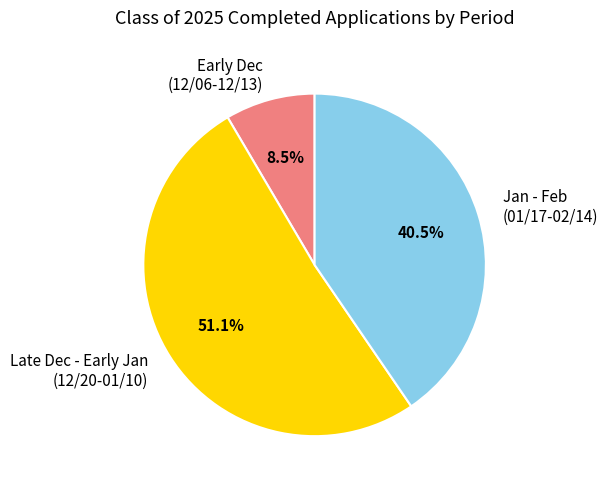

Rank the categories by value from highest to lowest.

Late Dec - Early Jan (12/20-01/10), Jan - Feb (01/17-02/14), Early Dec (12/06-12/13)